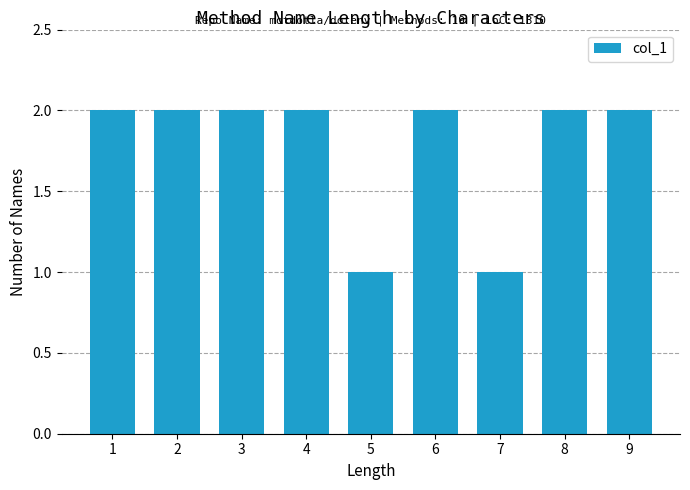

Reading right to left, what are all the values shown in this chart?

2	2	1	2	1	2	2	2	2